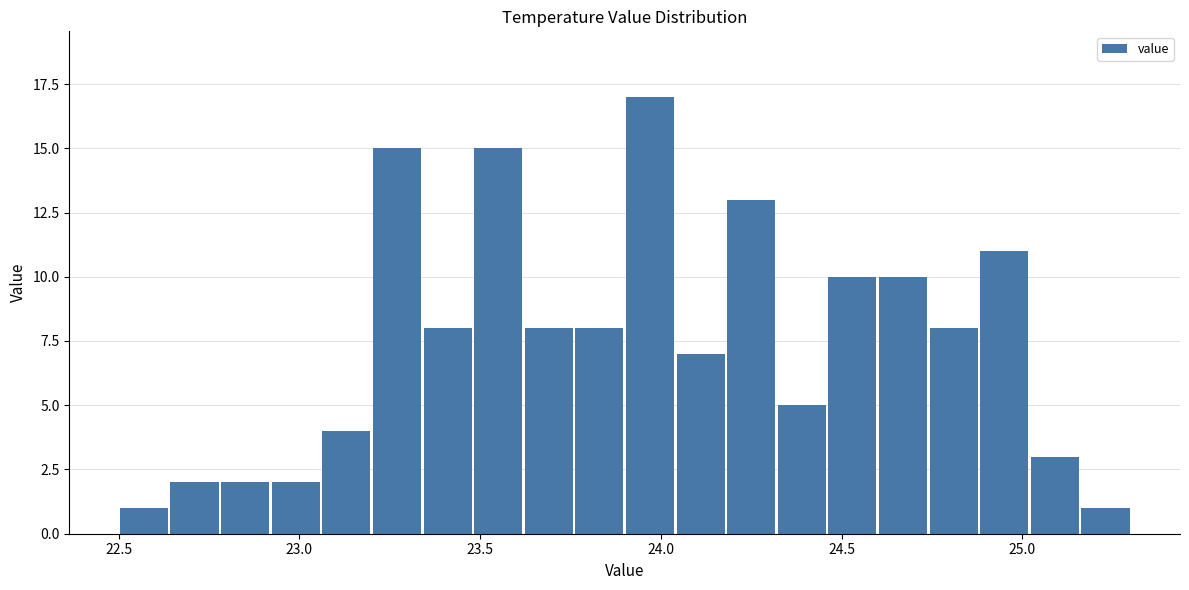

Around what value on the x-axis is the tallest bar? Give the approximate position of its centre, as read against the axis.

23.95